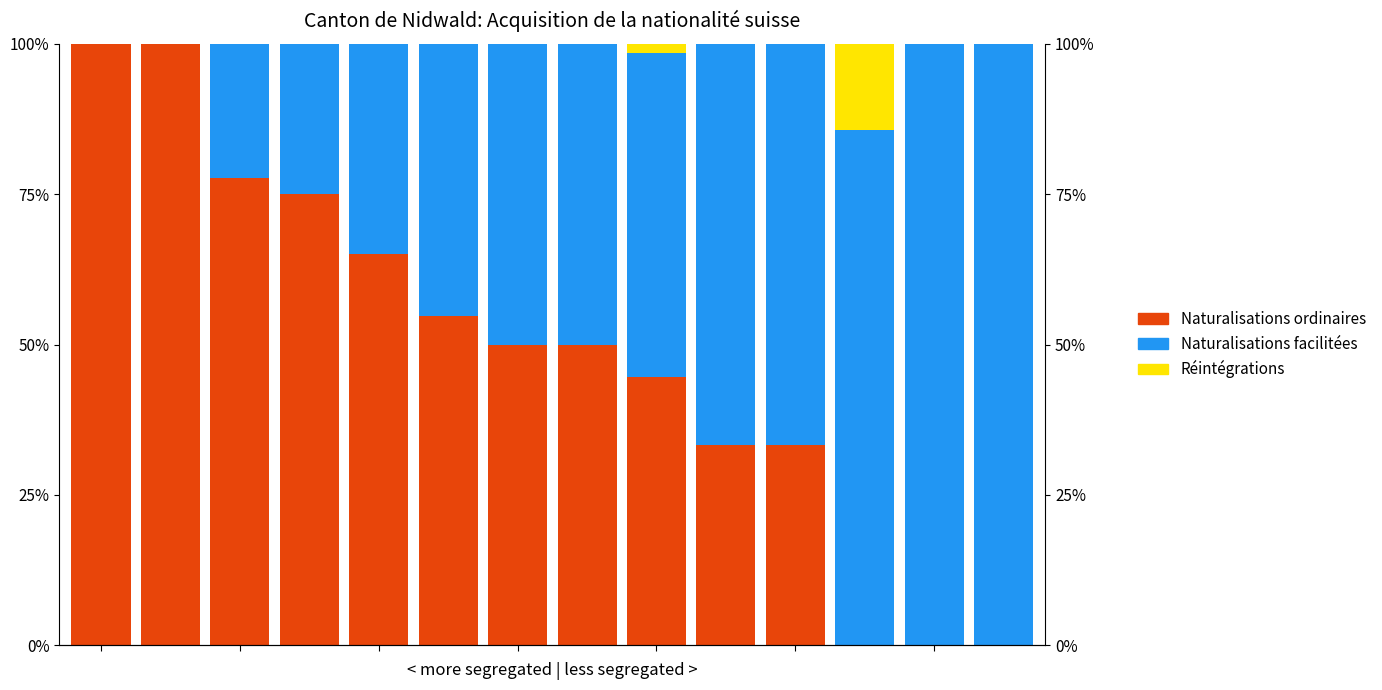

How many values in Réintégrations are above zero?

2